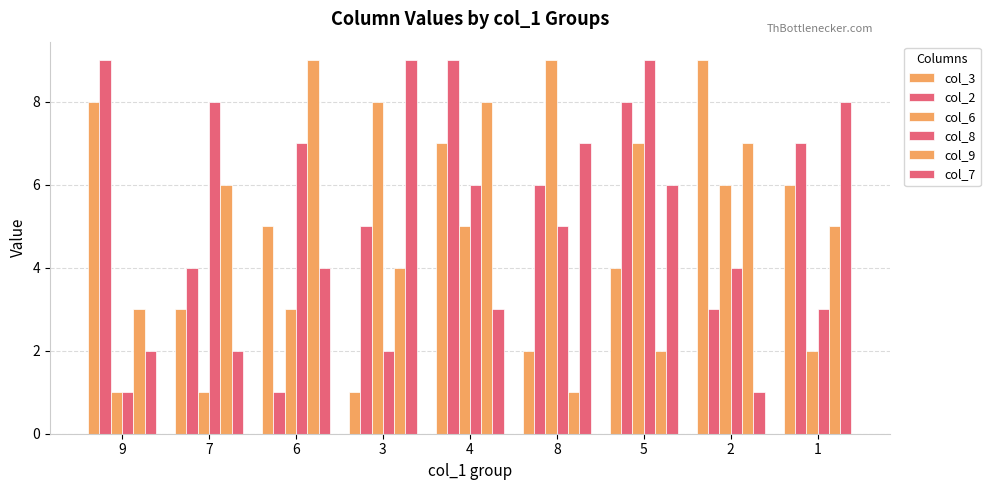

Count the number of data series in this chart.

6